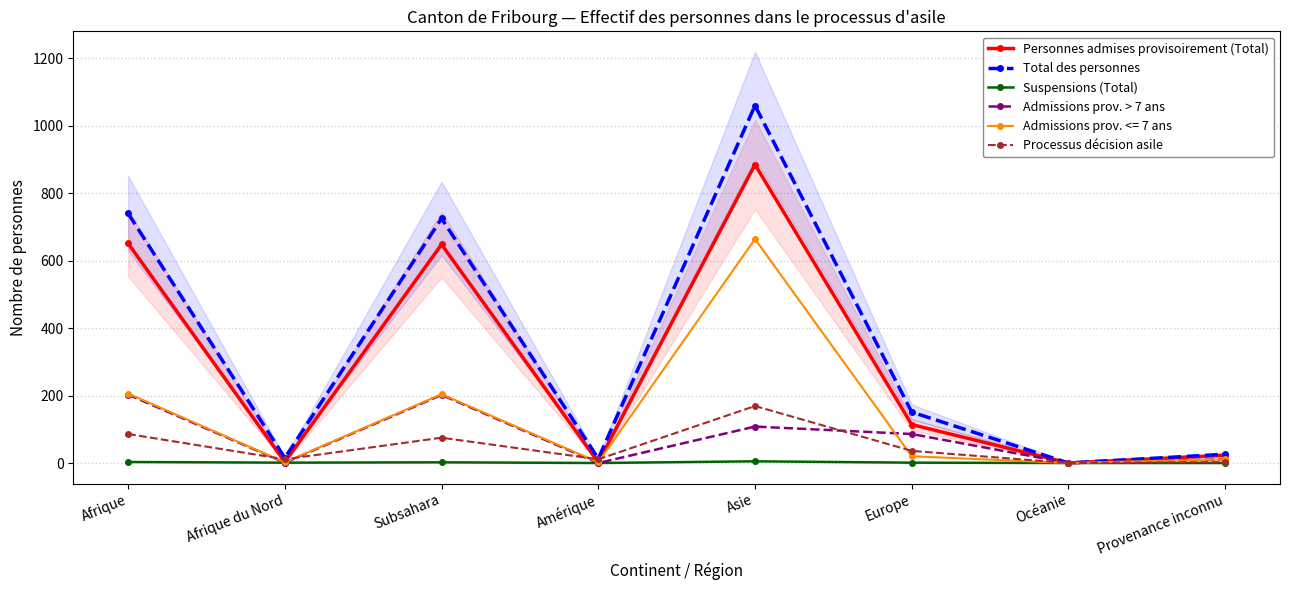

Rank the series at Europe from highest to lowest value.

Total des personnes, Personnes admises provisoirement (Total), Admissions prov. > 7 ans, Processus décision asile, Suspensions (Total)